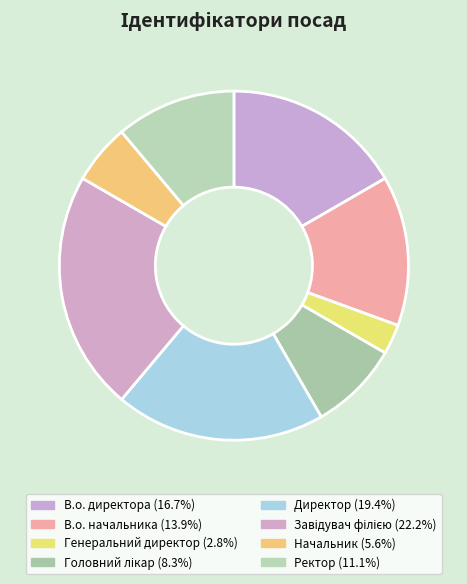

True or false: В.о. начальника accounts for 6% of the total.

False